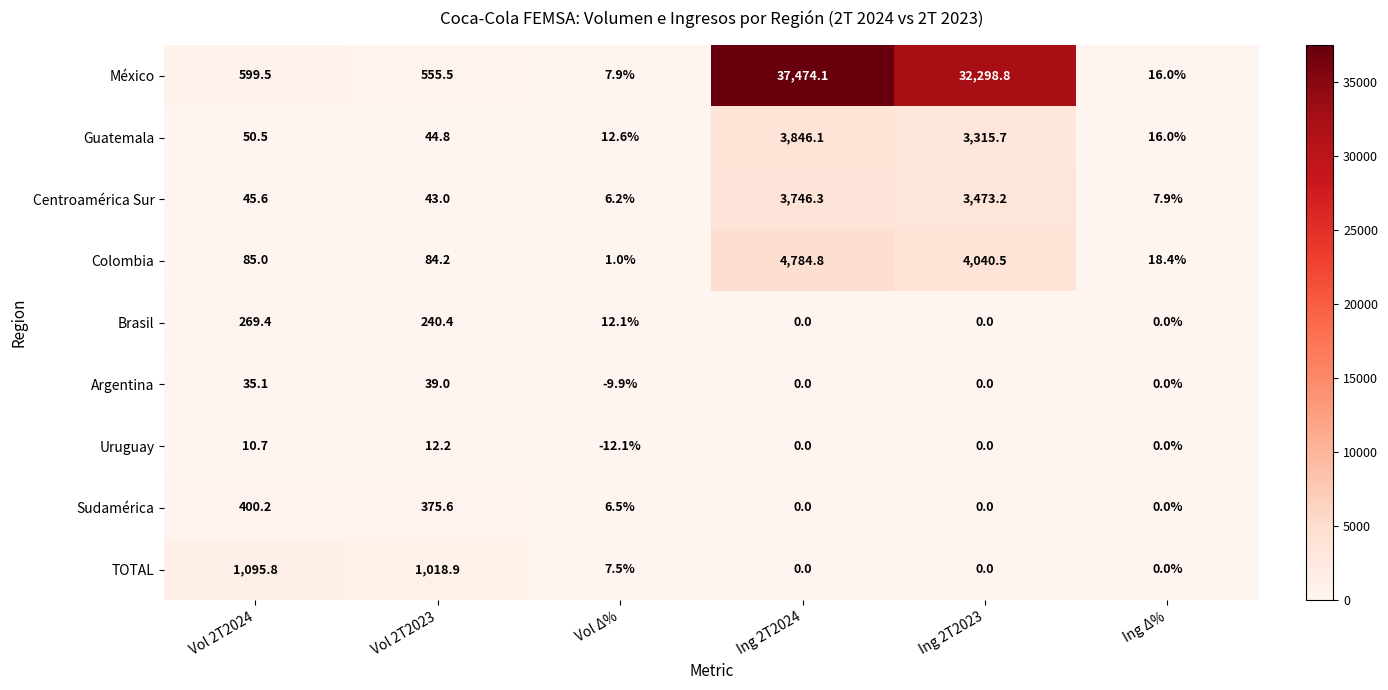

What is the difference between the maximum and second lowest values in the Colombia series?

4766.4